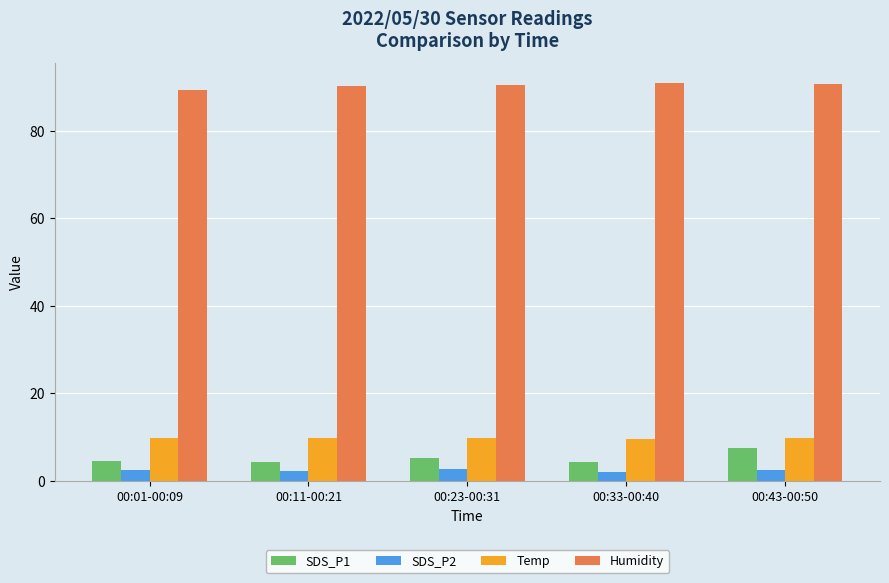

What is the average value of the SDS_P2 series?

2.4